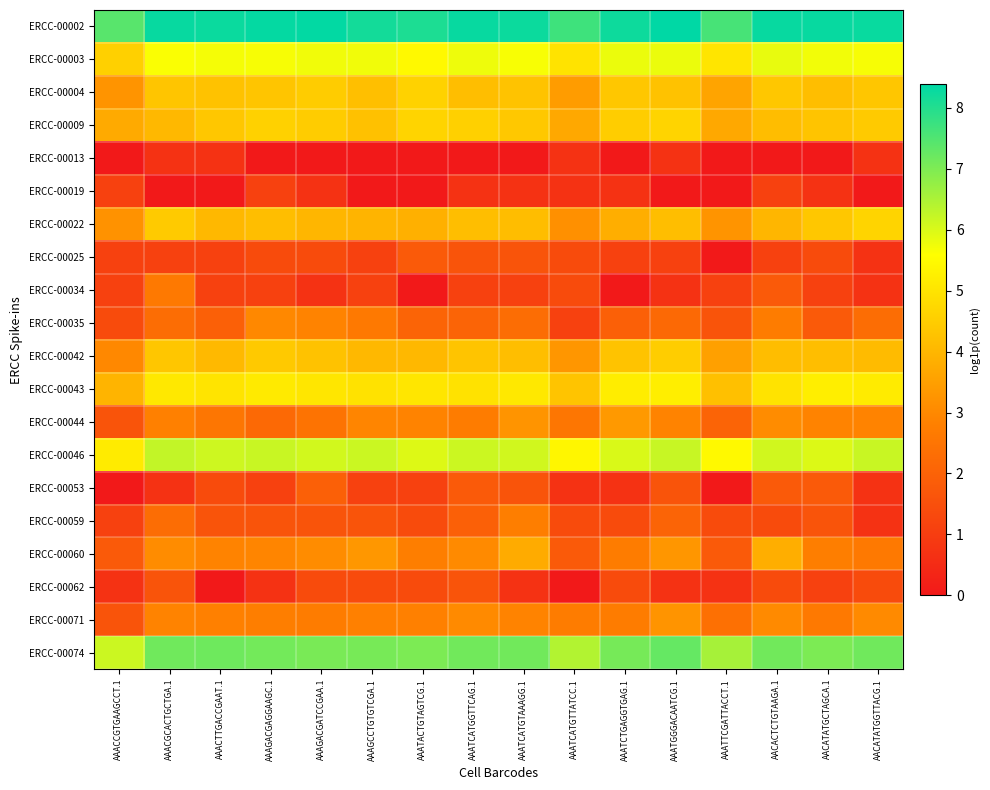

Reading left to right, transcribe all the data shown in this chart.

ERCC-00002: AAACCGTGAAGCCT.1=7.4	AAACGCACTGCTGA.1=8.3	AAACTTGACCGAAT.1=8.3	AAAGACGAGGAAGC.1=8.3	AAAGACGATCCGAA.1=8.3	AAAGCCTGTGTCGA.1=8.2	AAATACTGTAGTCG.1=8.1	AAATCATGGTTCAG.1=8.3	AAATCATGTAAAGG.1=8.3	AAATCATGTTATCC.1=7.7	AAATCTGAGGTGAG.1=8.2	AAATGGGACAATCG.1=8.4	AAATTCGATTACCT.1=7.6	AACACTCTGTAAGA.1=8.3	AACATATGCTAGCA.1=8.3	AACATATGGTTACG.1=8.3
ERCC-00003: AAACCGTGAAGCCT.1=4.6	AAACGCACTGCTGA.1=5.6	AAACTTGACCGAAT.1=5.7	AAAGACGAGGAAGC.1=5.7	AAAGACGATCCGAA.1=5.7	AAAGCCTGTGTCGA.1=5.7	AAATACTGTAGTCG.1=5.5	AAATCATGGTTCAG.1=5.8	AAATCATGTAAAGG.1=5.7	AAATCATGTTATCC.1=5.0	AAATCTGAGGTGAG.1=5.8	AAATGGGACAATCG.1=5.8	AAATTCGATTACCT.1=5.0	AACACTCTGTAAGA.1=5.8	AACATATGCTAGCA.1=5.7	AACATATGGTTACG.1=5.7
ERCC-00004: AAACCGTGAAGCCT.1=3.3	AAACGCACTGCTGA.1=4.3	AAACTTGACCGAAT.1=4.3	AAAGACGAGGAAGC.1=4.3	AAAGACGATCCGAA.1=4.5	AAAGCCTGTGTCGA.1=4.2	AAATACTGTAGTCG.1=4.6	AAATCATGGTTCAG.1=4.2	AAATCATGTAAAGG.1=4.3	AAATCATGTTATCC.1=3.4	AAATCTGAGGTGAG.1=4.4	AAATGGGACAATCG.1=4.3	AAATTCGATTACCT.1=3.6	AACACTCTGTAAGA.1=4.4	AACATATGCTAGCA.1=4.2	AACATATGGTTACG.1=4.4
ERCC-00009: AAACCGTGAAGCCT.1=3.7	AAACGCACTGCTGA.1=4.1	AAACTTGACCGAAT.1=4.4	AAAGACGAGGAAGC.1=4.6	AAAGACGATCCGAA.1=4.5	AAAGCCTGTGTCGA.1=4.2	AAATACTGTAGTCG.1=4.7	AAATCATGGTTCAG.1=4.6	AAATCATGTAAAGG.1=4.4	AAATCATGTTATCC.1=3.7	AAATCTGAGGTGAG.1=4.5	AAATGGGACAATCG.1=4.7	AAATTCGATTACCT.1=3.7	AACACTCTGTAAGA.1=4.2	AACATATGCTAGCA.1=4.3	AACATATGGTTACG.1=4.5
ERCC-00013: AAACCGTGAAGCCT.1=0.0	AAACGCACTGCTGA.1=0.7	AAACTTGACCGAAT.1=0.7	AAAGACGAGGAAGC.1=0.0	AAAGACGATCCGAA.1=0.0	AAAGCCTGTGTCGA.1=0.0	AAATACTGTAGTCG.1=0.0	AAATCATGGTTCAG.1=0.0	AAATCATGTAAAGG.1=0.0	AAATCATGTTATCC.1=0.7	AAATCTGAGGTGAG.1=0.0	AAATGGGACAATCG.1=0.7	AAATTCGATTACCT.1=0.0	AACACTCTGTAAGA.1=0.0	AACATATGCTAGCA.1=0.0	AACATATGGTTACG.1=0.7
ERCC-00019: AAACCGTGAAGCCT.1=1.1	AAACGCACTGCTGA.1=0.0	AAACTTGACCGAAT.1=0.0	AAAGACGAGGAAGC.1=1.1	AAAGACGATCCGAA.1=0.7	AAAGCCTGTGTCGA.1=0.0	AAATACTGTAGTCG.1=0.0	AAATCATGGTTCAG.1=0.7	AAATCATGTAAAGG.1=0.7	AAATCATGTTATCC.1=0.7	AAATCTGAGGTGAG.1=0.7	AAATGGGACAATCG.1=0.0	AAATTCGATTACCT.1=0.0	AACACTCTGTAAGA.1=1.1	AACATATGCTAGCA.1=0.7	AACATATGGTTACG.1=0.0
ERCC-00022: AAACCGTGAAGCCT.1=3.2	AAACGCACTGCTGA.1=4.4	AAACTTGACCGAAT.1=4.0	AAAGACGAGGAAGC.1=4.2	AAAGACGATCCGAA.1=4.0	AAAGCCTGTGTCGA.1=4.0	AAATACTGTAGTCG.1=3.9	AAATCATGGTTCAG.1=4.2	AAATCATGTAAAGG.1=4.2	AAATCATGTTATCC.1=3.2	AAATCTGAGGTGAG.1=3.8	AAATGGGACAATCG.1=4.2	AAATTCGATTACCT.1=3.3	AACACTCTGTAAGA.1=4.0	AACATATGCTAGCA.1=4.4	AACATATGGTTACG.1=4.7
ERCC-00025: AAACCGTGAAGCCT.1=1.1	AAACGCACTGCTGA.1=1.1	AAACTTGACCGAAT.1=1.1	AAAGACGAGGAAGC.1=1.4	AAAGACGATCCGAA.1=1.4	AAAGCCTGTGTCGA.1=1.1	AAATACTGTAGTCG.1=1.8	AAATCATGGTTCAG.1=1.6	AAATCATGTAAAGG.1=1.6	AAATCATGTTATCC.1=1.4	AAATCTGAGGTGAG.1=1.1	AAATGGGACAATCG.1=1.1	AAATTCGATTACCT.1=0.0	AACACTCTGTAAGA.1=1.1	AACATATGCTAGCA.1=1.4	AACATATGGTTACG.1=0.7
ERCC-00034: AAACCGTGAAGCCT.1=1.1	AAACGCACTGCTGA.1=2.6	AAACTTGACCGAAT.1=1.1	AAAGACGAGGAAGC.1=1.1	AAAGACGATCCGAA.1=0.7	AAAGCCTGTGTCGA.1=1.1	AAATACTGTAGTCG.1=0.0	AAATCATGGTTCAG.1=1.1	AAATCATGTAAAGG.1=1.1	AAATCATGTTATCC.1=1.4	AAATCTGAGGTGAG.1=0.0	AAATGGGACAATCG.1=0.7	AAATTCGATTACCT.1=1.1	AACACTCTGTAAGA.1=1.8	AACATATGCTAGCA.1=1.1	AACATATGGTTACG.1=0.7
ERCC-00035: AAACCGTGAAGCCT.1=1.4	AAACGCACTGCTGA.1=2.3	AAACTTGACCGAAT.1=1.9	AAAGACGAGGAAGC.1=3.0	AAAGACGATCCGAA.1=2.9	AAAGCCTGTGTCGA.1=2.6	AAATACTGTAGTCG.1=2.1	AAATCATGGTTCAG.1=2.1	AAATCATGTAAAGG.1=2.3	AAATCATGTTATCC.1=1.1	AAATCTGAGGTGAG.1=1.9	AAATGGGACAATCG.1=2.2	AAATTCGATTACCT.1=1.6	AACACTCTGTAAGA.1=2.7	AACATATGCTAGCA.1=1.8	AACATATGGTTACG.1=2.3
ERCC-00042: AAACCGTGAAGCCT.1=3.0	AAACGCACTGCTGA.1=4.4	AAACTTGACCGAAT.1=4.1	AAAGACGAGGAAGC.1=4.4	AAAGACGATCCGAA.1=4.3	AAAGCCTGTGTCGA.1=4.1	AAATACTGTAGTCG.1=4.0	AAATCATGGTTCAG.1=4.3	AAATCATGTAAAGG.1=4.2	AAATCATGTTATCC.1=3.3	AAATCTGAGGTGAG.1=4.3	AAATGGGACAATCG.1=4.5	AAATTCGATTACCT.1=3.5	AACACTCTGTAAGA.1=4.2	AACATATGCTAGCA.1=4.2	AACATATGGTTACG.1=4.1
ERCC-00043: AAACCGTGAAGCCT.1=4.0	AAACGCACTGCTGA.1=5.1	AAACTTGACCGAAT.1=5.0	AAAGACGAGGAAGC.1=5.1	AAAGACGATCCGAA.1=5.1	AAAGCCTGTGTCGA.1=5.0	AAATACTGTAGTCG.1=5.1	AAATCATGGTTCAG.1=5.0	AAATCATGTAAAGG.1=5.1	AAATCATGTTATCC.1=4.3	AAATCTGAGGTGAG.1=5.2	AAATGGGACAATCG.1=5.2	AAATTCGATTACCT.1=4.2	AACACTCTGTAAGA.1=5.0	AACATATGCTAGCA.1=5.2	AACATATGGTTACG.1=5.1
ERCC-00044: AAACCGTGAAGCCT.1=1.6	AAACGCACTGCTGA.1=2.8	AAACTTGACCGAAT.1=2.6	AAAGACGAGGAAGC.1=2.2	AAAGACGATCCGAA.1=2.5	AAAGCCTGTGTCGA.1=2.9	AAATACTGTAGTCG.1=2.9	AAATCATGGTTCAG.1=2.7	AAATCATGTAAAGG.1=3.3	AAATCATGTTATCC.1=2.6	AAATCTGAGGTGAG.1=3.4	AAATGGGACAATCG.1=2.9	AAATTCGATTACCT.1=2.1	AACACTCTGTAAGA.1=3.1	AACATATGCTAGCA.1=2.9	AACATATGGTTACG.1=2.9
ERCC-00046: AAACCGTGAAGCCT.1=5.1	AAACGCACTGCTGA.1=6.2	AAACTTGACCGAAT.1=6.1	AAAGACGAGGAAGC.1=6.2	AAAGACGATCCGAA.1=6.1	AAAGCCTGTGTCGA.1=6.2	AAATACTGTAGTCG.1=6.0	AAATCATGGTTCAG.1=6.2	AAATCATGTAAAGG.1=6.1	AAATCATGTTATCC.1=5.4	AAATCTGAGGTGAG.1=6.0	AAATGGGACAATCG.1=6.2	AAATTCGATTACCT.1=5.5	AACACTCTGTAAGA.1=6.1	AACATATGCTAGCA.1=6.0	AACATATGGTTACG.1=6.2
ERCC-00053: AAACCGTGAAGCCT.1=0.0	AAACGCACTGCTGA.1=0.7	AAACTTGACCGAAT.1=1.4	AAAGACGAGGAAGC.1=1.1	AAAGACGATCCGAA.1=1.9	AAAGCCTGTGTCGA.1=1.1	AAATACTGTAGTCG.1=1.1	AAATCATGGTTCAG.1=1.8	AAATCATGTAAAGG.1=1.6	AAATCATGTTATCC.1=0.7	AAATCTGAGGTGAG.1=0.7	AAATGGGACAATCG.1=1.6	AAATTCGATTACCT.1=0.0	AACACTCTGTAAGA.1=1.8	AACATATGCTAGCA.1=1.8	AACATATGGTTACG.1=0.7
ERCC-00059: AAACCGTGAAGCCT.1=1.1	AAACGCACTGCTGA.1=2.3	AAACTTGACCGAAT.1=1.6	AAAGACGAGGAAGC.1=1.6	AAAGACGATCCGAA.1=1.6	AAAGCCTGTGTCGA.1=1.6	AAATACTGTAGTCG.1=1.4	AAATCATGGTTCAG.1=1.9	AAATCATGTAAAGG.1=2.8	AAATCATGTTATCC.1=1.4	AAATCTGAGGTGAG.1=1.4	AAATGGGACAATCG.1=2.1	AAATTCGATTACCT.1=1.4	AACACTCTGTAAGA.1=1.4	AACATATGCTAGCA.1=1.6	AACATATGGTTACG.1=0.7
ERCC-00060: AAACCGTGAAGCCT.1=1.8	AAACGCACTGCTGA.1=3.1	AAACTTGACCGAAT.1=2.9	AAAGACGAGGAAGC.1=2.9	AAAGACGATCCGAA.1=3.1	AAAGCCTGTGTCGA.1=3.3	AAATACTGTAGTCG.1=2.8	AAATCATGGTTCAG.1=3.0	AAATCATGTAAAGG.1=3.8	AAATCATGTTATCC.1=1.8	AAATCTGAGGTGAG.1=2.7	AAATGGGACAATCG.1=3.3	AAATTCGATTACCT.1=1.8	AACACTCTGTAAGA.1=3.8	AACATATGCTAGCA.1=2.8	AACATATGGTTACG.1=2.6
ERCC-00062: AAACCGTGAAGCCT.1=0.7	AAACGCACTGCTGA.1=1.6	AAACTTGACCGAAT.1=0.0	AAAGACGAGGAAGC.1=0.7	AAAGACGATCCGAA.1=1.4	AAAGCCTGTGTCGA.1=1.4	AAATACTGTAGTCG.1=1.4	AAATCATGGTTCAG.1=1.6	AAATCATGTAAAGG.1=0.7	AAATCATGTTATCC.1=0.0	AAATCTGAGGTGAG.1=1.4	AAATGGGACAATCG.1=0.7	AAATTCGATTACCT.1=0.7	AACACTCTGTAAGA.1=1.4	AACATATGCTAGCA.1=1.1	AACATATGGTTACG.1=1.4
ERCC-00071: AAACCGTGAAGCCT.1=1.6	AAACGCACTGCTGA.1=2.9	AAACTTGACCGAAT.1=2.8	AAAGACGAGGAAGC.1=2.8	AAAGACGATCCGAA.1=2.7	AAAGCCTGTGTCGA.1=2.8	AAATACTGTAGTCG.1=2.8	AAATCATGGTTCAG.1=3.0	AAATCATGTAAAGG.1=2.9	AAATCATGTTATCC.1=2.7	AAATCTGAGGTGAG.1=2.7	AAATGGGACAATCG.1=3.3	AAATTCGATTACCT.1=2.4	AACACTCTGTAAGA.1=3.0	AACATATGCTAGCA.1=2.6	AACATATGGTTACG.1=3.0
ERCC-00074: AAACCGTGAAGCCT.1=6.2	AAACGCACTGCTGA.1=7.1	AAACTTGACCGAAT.1=7.2	AAAGACGAGGAAGC.1=7.1	AAAGACGATCCGAA.1=7.1	AAAGCCTGTGTCGA.1=7.1	AAATACTGTAGTCG.1=7.0	AAATCATGGTTCAG.1=7.1	AAATCATGTAAAGG.1=7.1	AAATCATGTTATCC.1=6.4	AAATCTGAGGTGAG.1=7.1	AAATGGGACAATCG.1=7.3	AAATTCGATTACCT.1=6.6	AACACTCTGTAAGA.1=7.1	AACATATGCTAGCA.1=7.0	AACATATGGTTACG.1=7.1